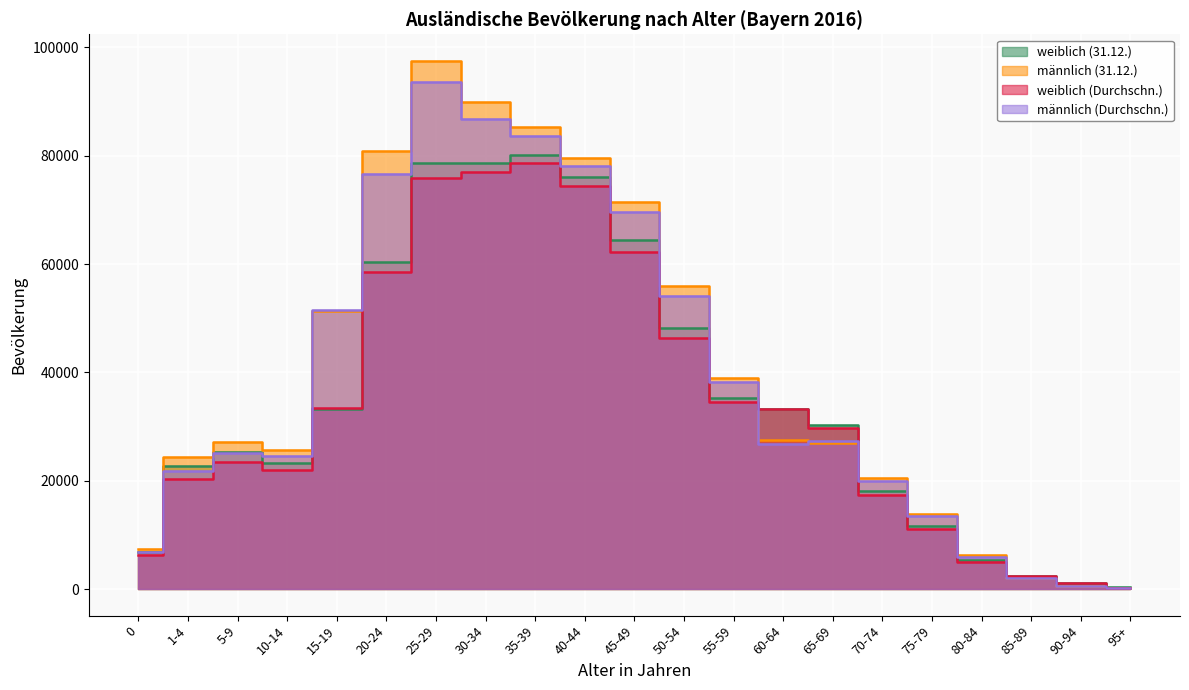

Count the number of data series in this chart.

4